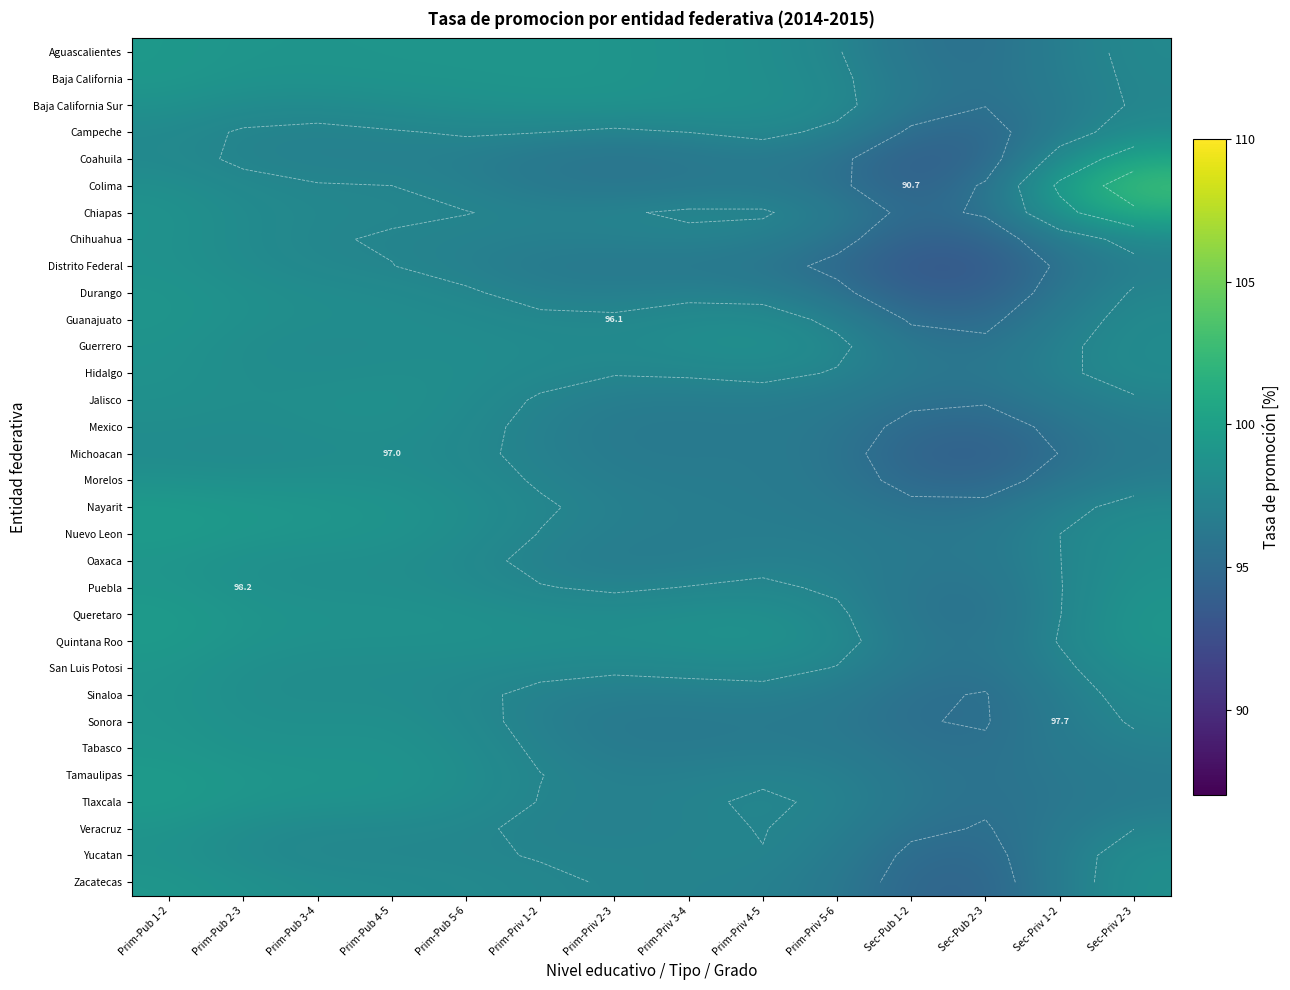

How many series are shown in this chart?

32